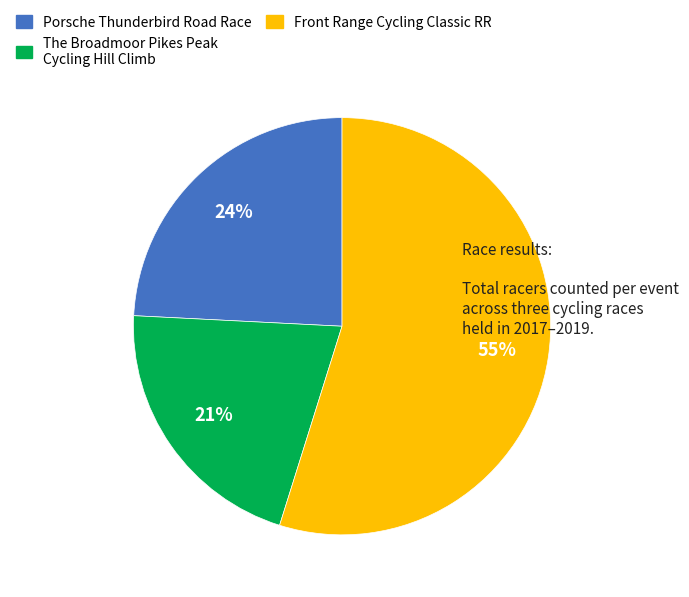

Does Porsche Thunderbird Road Race account for over 50% of the chart?

No